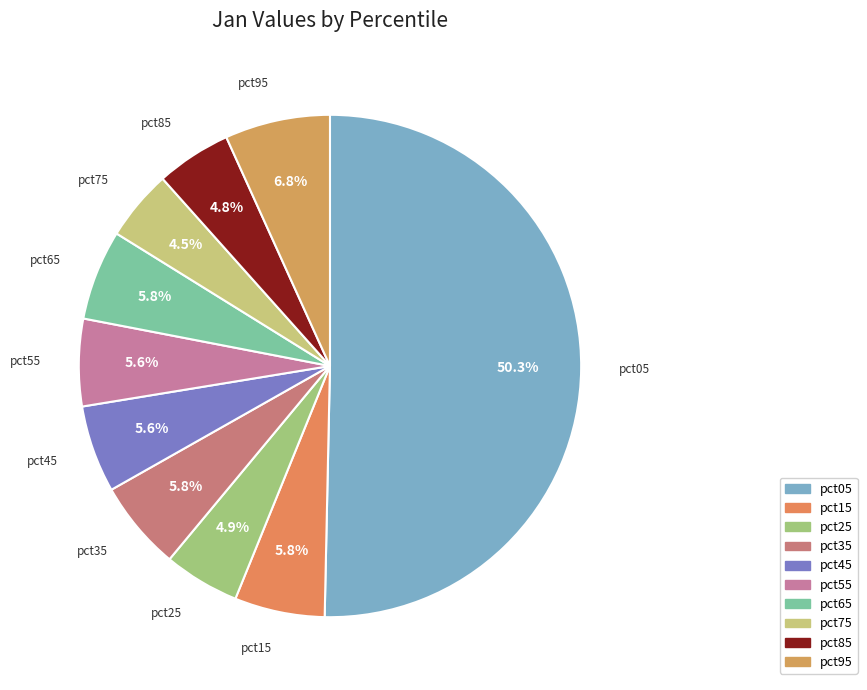

How many slices are in this pie chart?

10